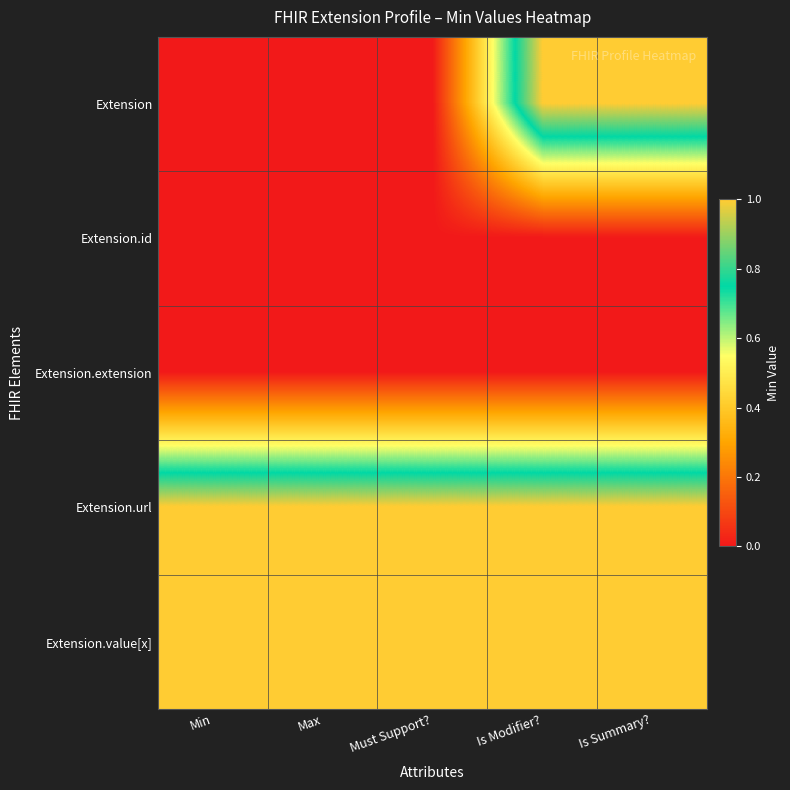

Which label corresponds to the smallest value in the chart?

Min